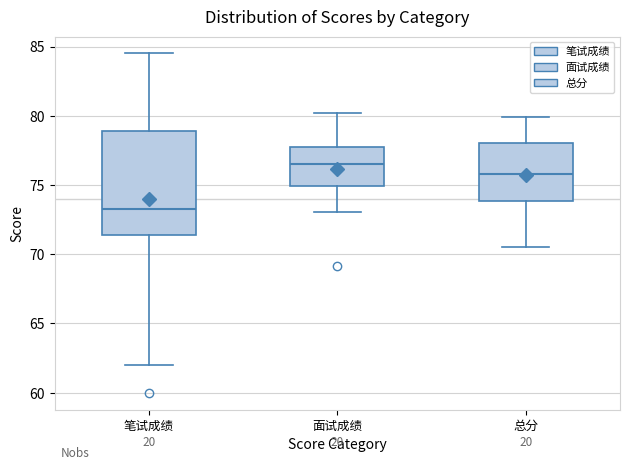

Which box has the highest median line?

面试成绩